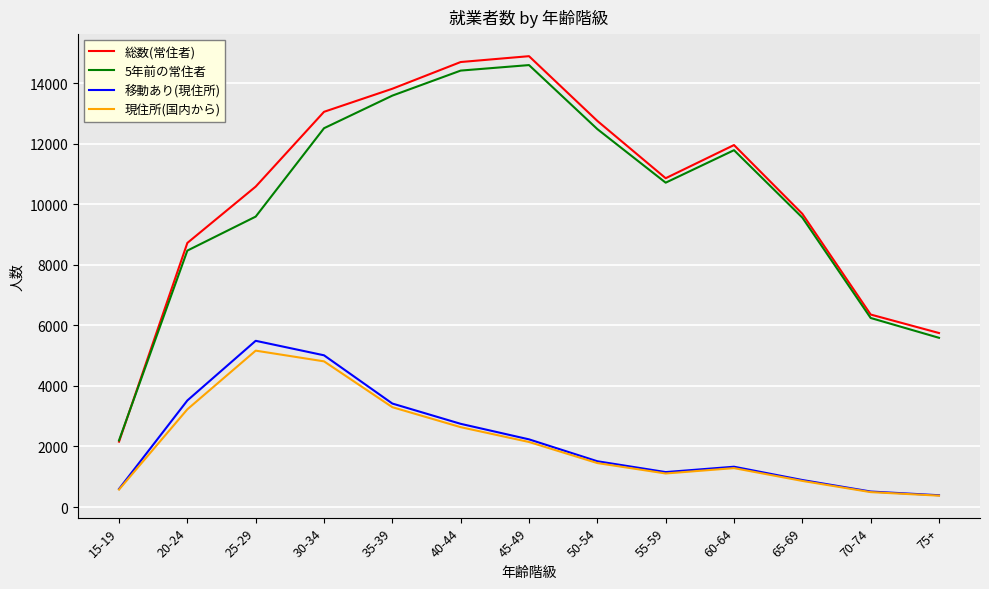

At which category does 総数(常住者) reach its first local peak?

45-49